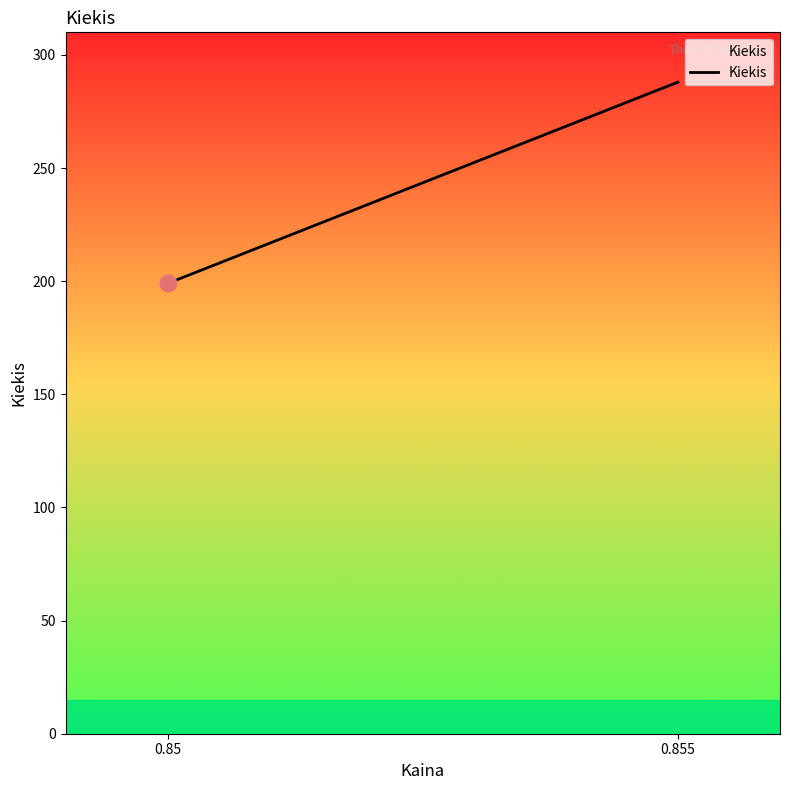

List the labels in order of value, largest first.

0.855, 0.85